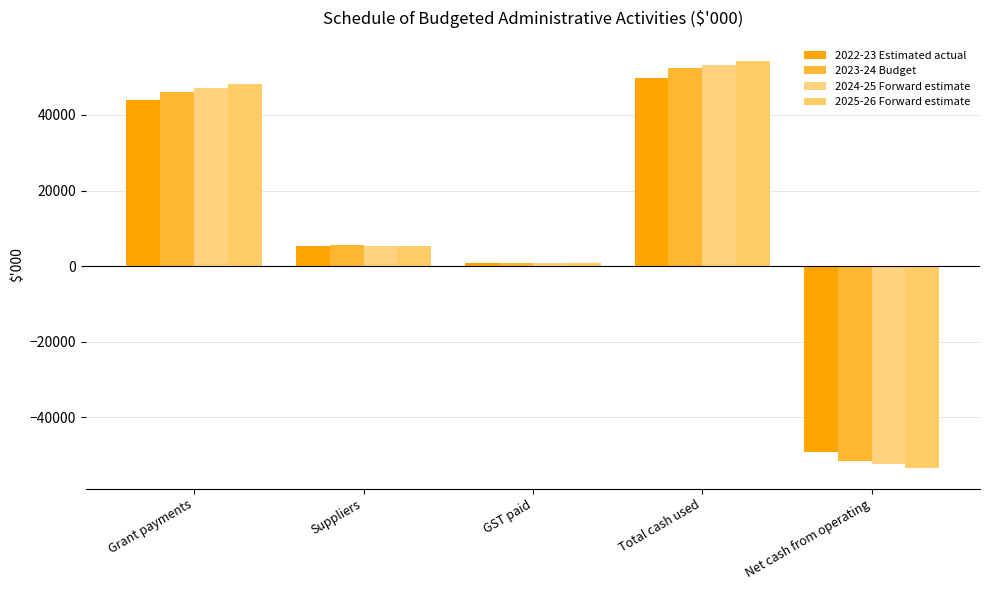

List the series in order of their peak value, highest first.

2025-26 Forward estimate, 2024-25 Forward estimate, 2023-24 Budget, 2022-23 Estimated actual